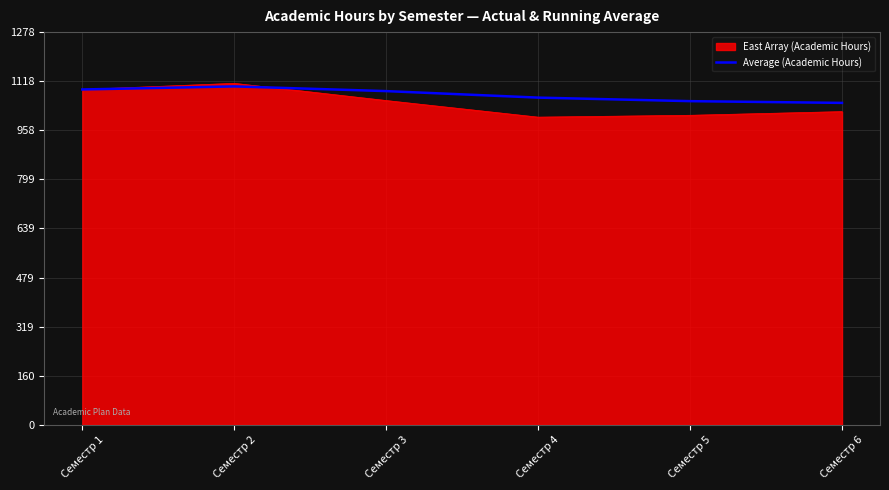

Which series has the largest range (max minus min)?

East Array (Academic Hours)